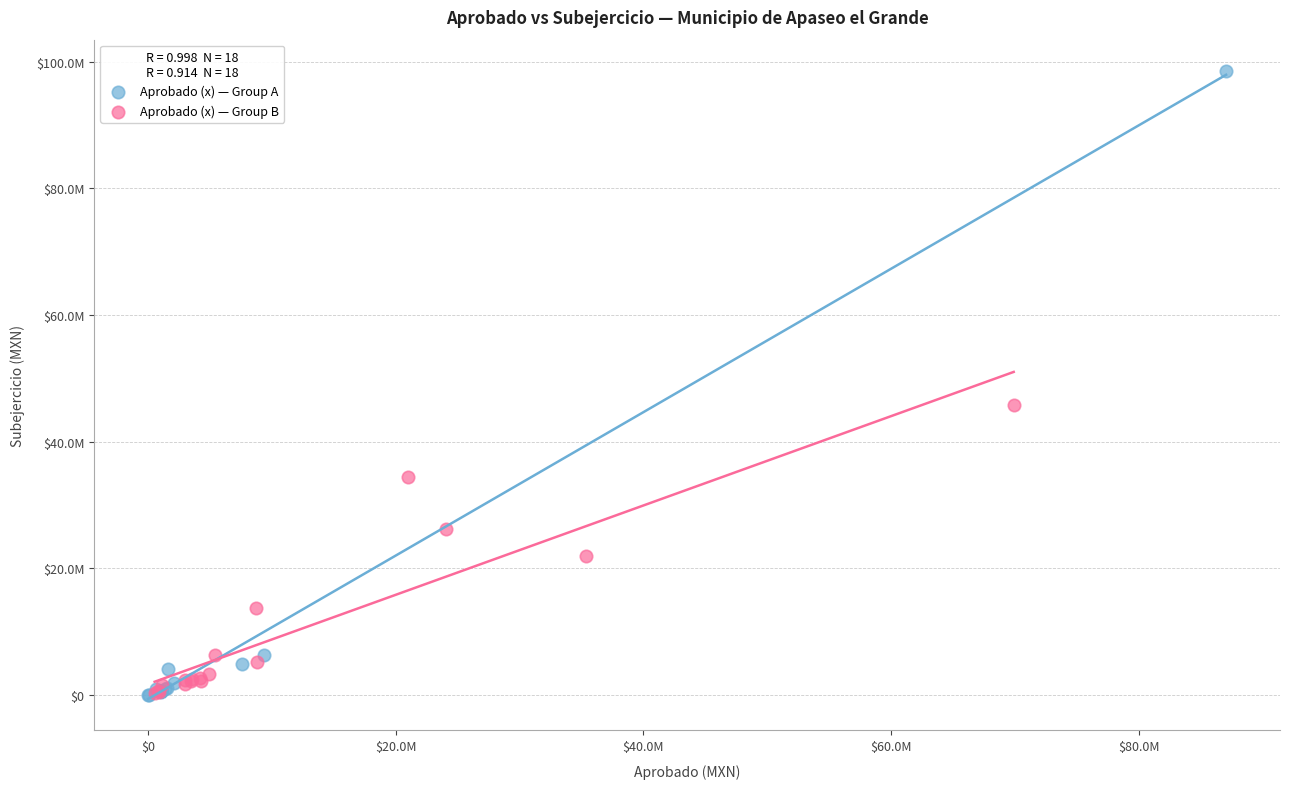

Which series has the widest spread of Y values?

Aprobado (x) — Group A